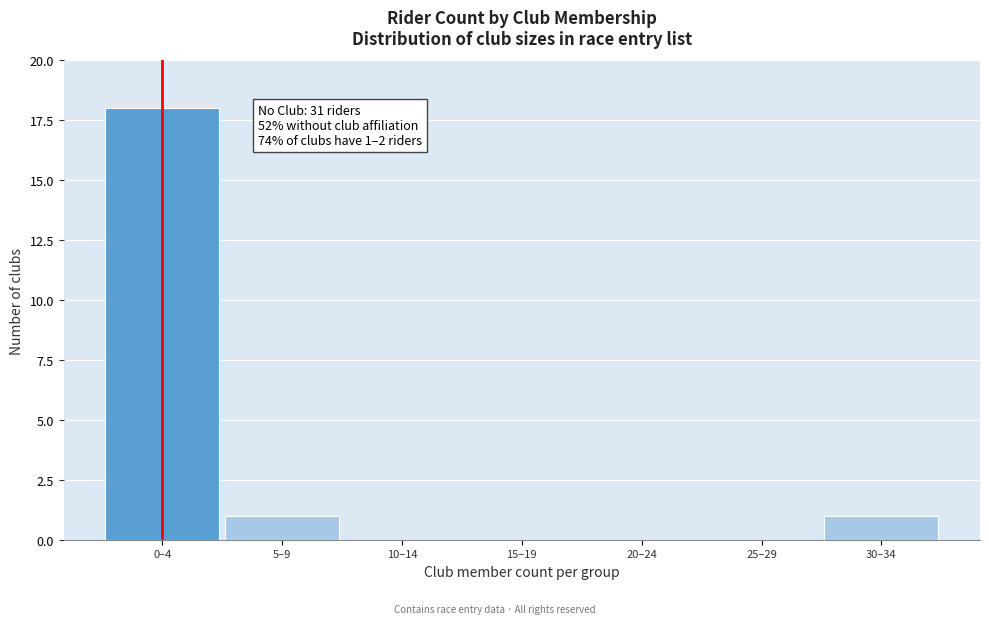

Reading left to right, what are all the values shown in this chart?

0–4=18	5–9=1	10–14=0	15–19=0	20–24=0	25–29=0	30–34=1